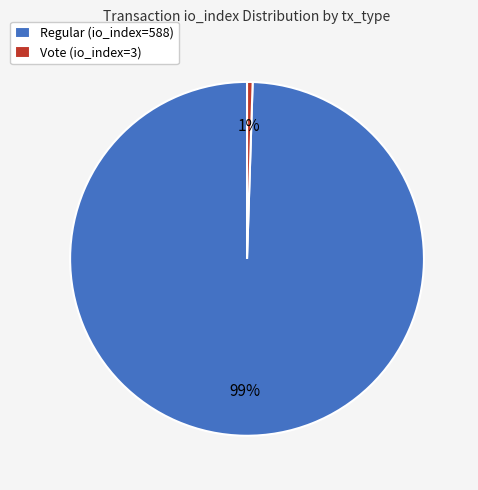

Is there a majority slice in this chart?

Yes